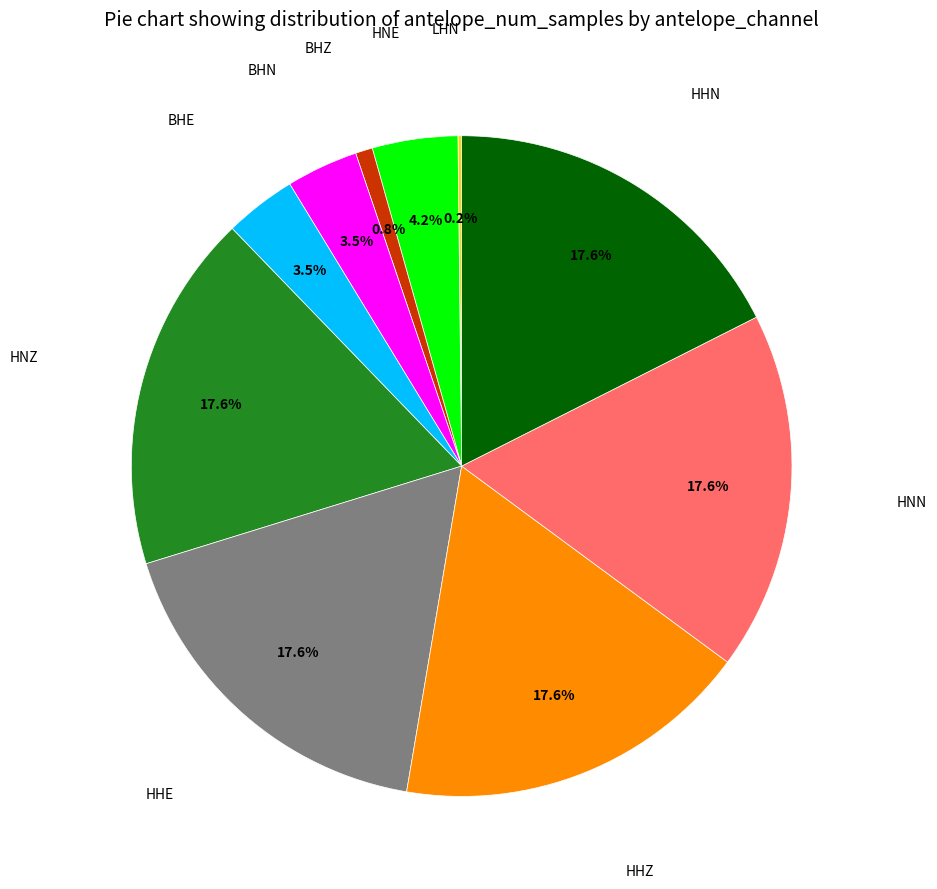

Combined, do HNN and HNZ account for over 50%?

No